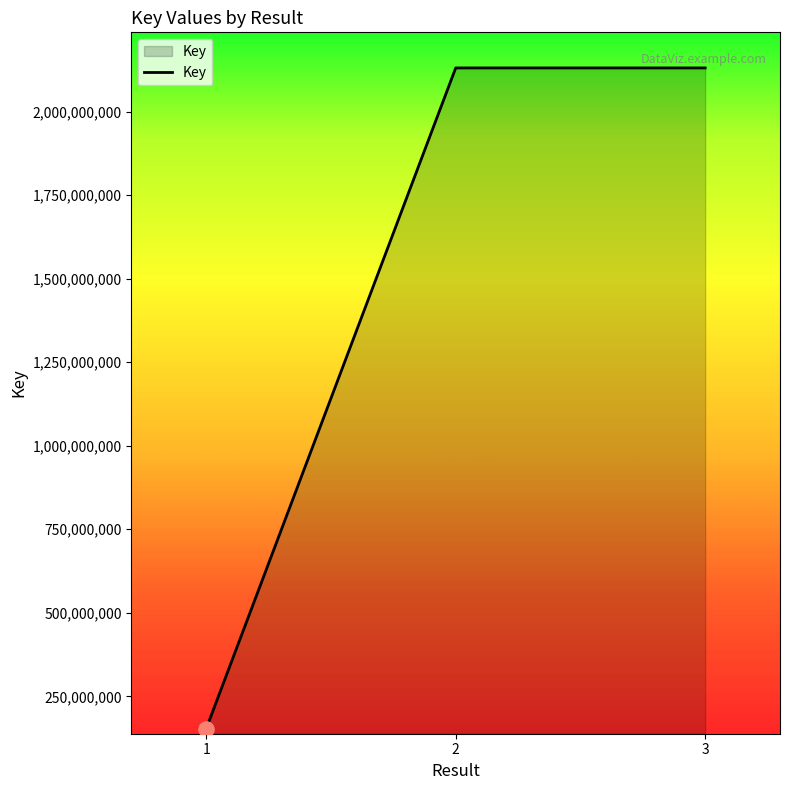

What is the change in value from 1 to 3?

+1976684531